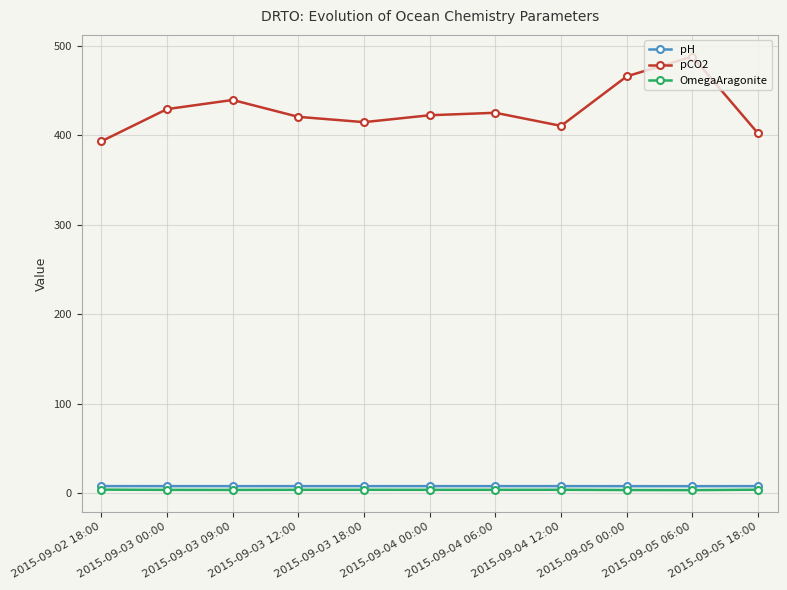

Is the value of OmegaAragonite at 2015-09-03 00:00 greater than the value of pCO2 at 2015-09-04 06:00?

No